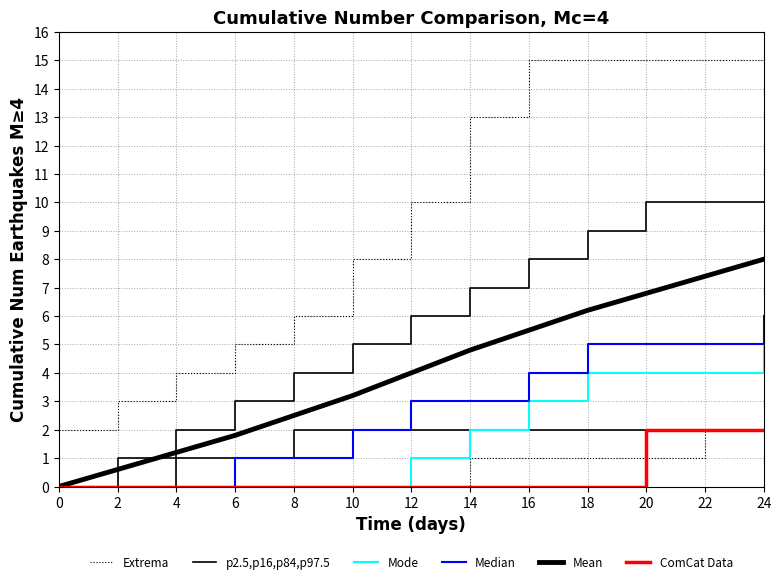

What is the average value of the Median series?

2.7